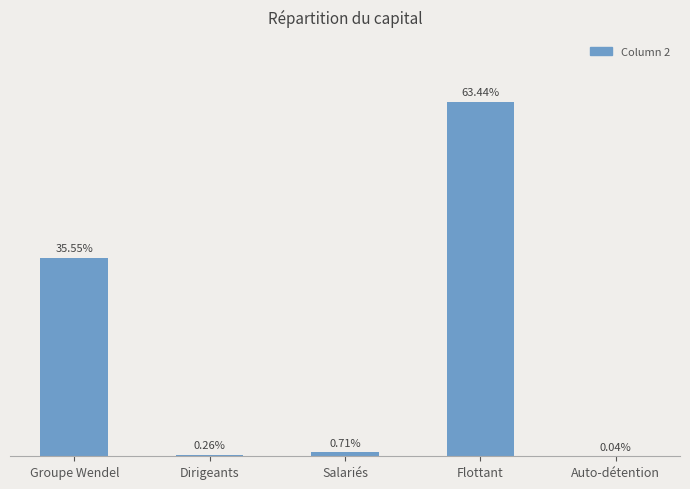

Between Flottant and Groupe Wendel, which is larger?

Flottant